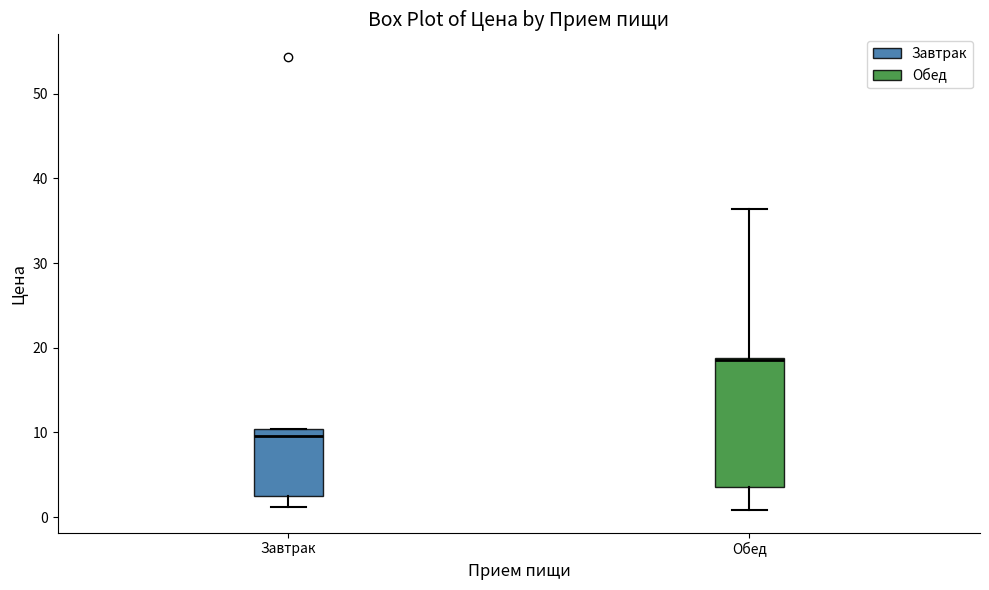

Reading left to right, read every box against the y-axis: the position of its median line, the range the box covers, and the ends of its whiskers. The values are not printed on the chart, so give them approximately, as read against the axis.

Завтрак: median 10 (just below the box's upper edge), box 2 to 10, whiskers 1 to 10
Обед: median 19, box 4 to 19, whiskers 1 to 36